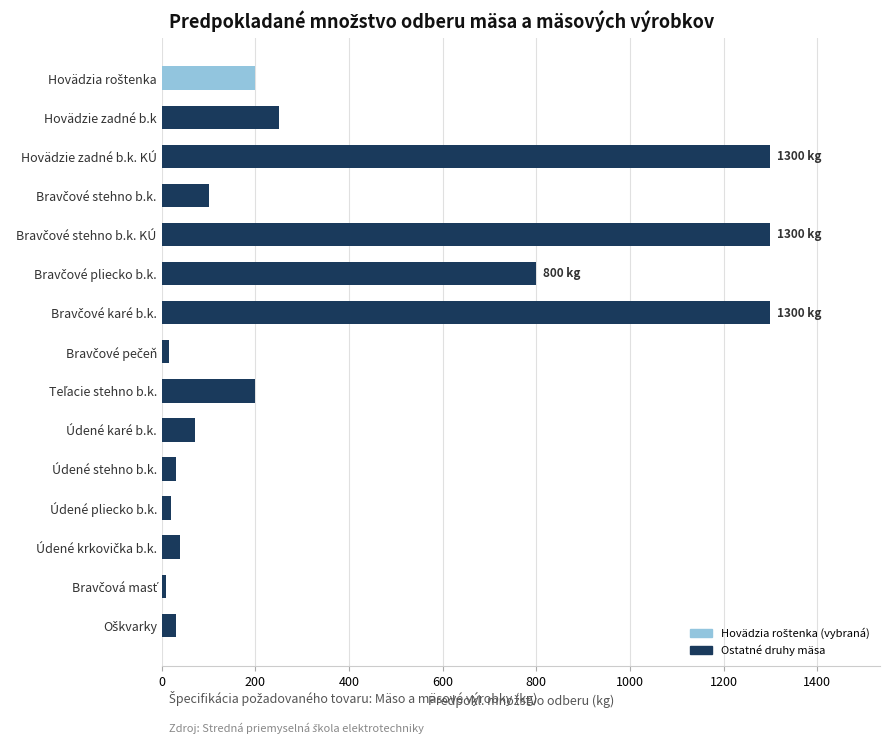

What is the greatest value displayed?

1300